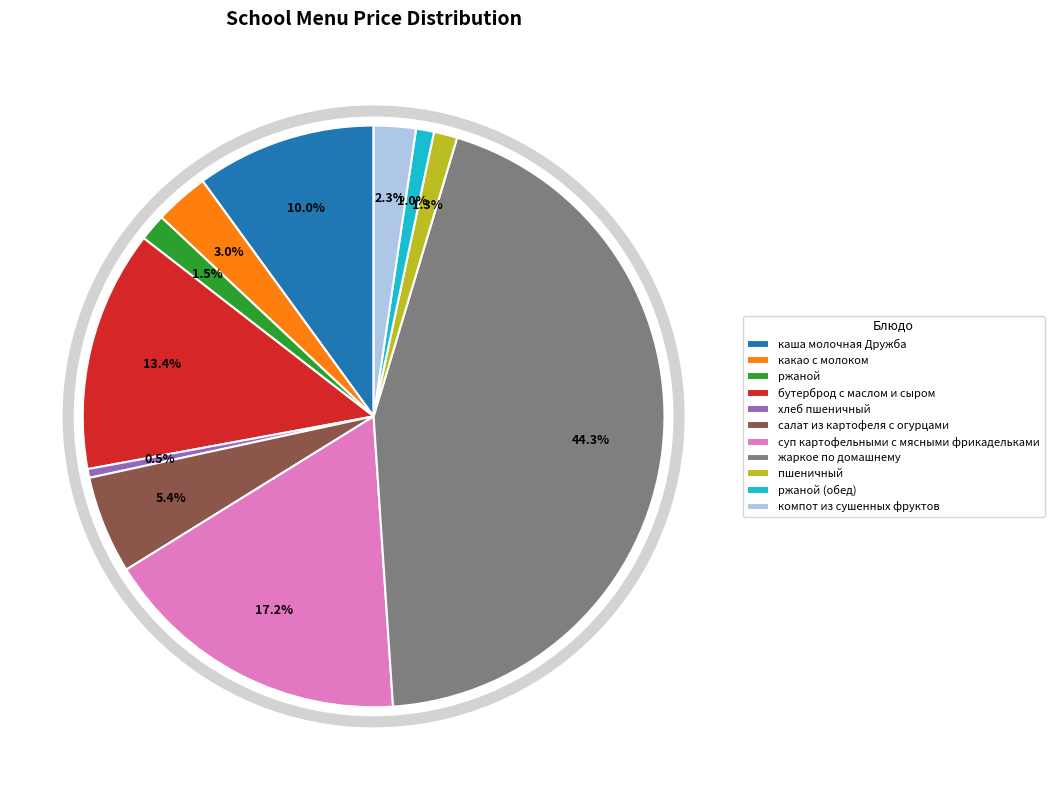

Does салат из картофеля с огурцами account for over 50% of the chart?

No